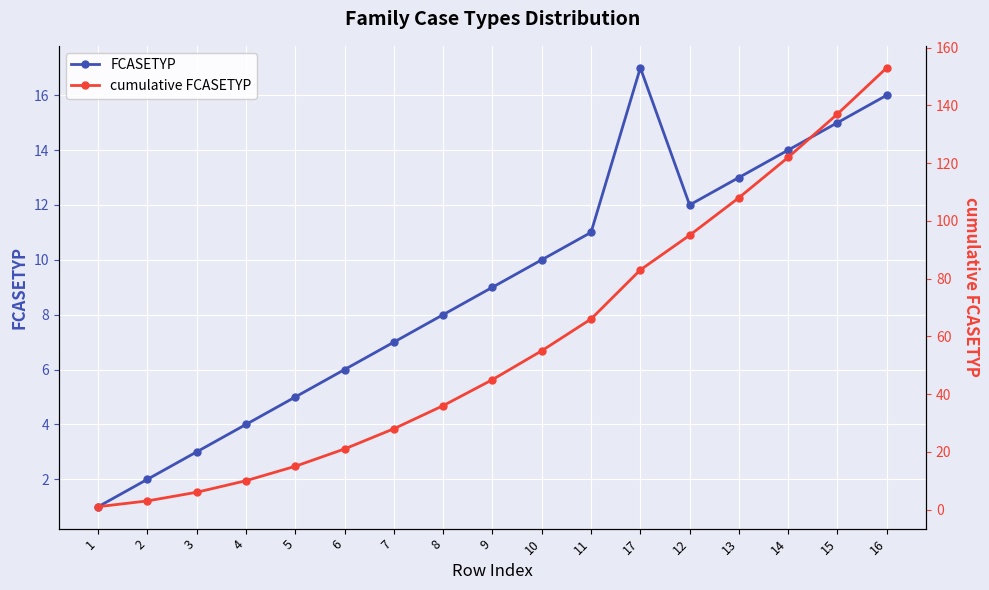

Where does the cumulative FCASETYP series first go above 45?

10